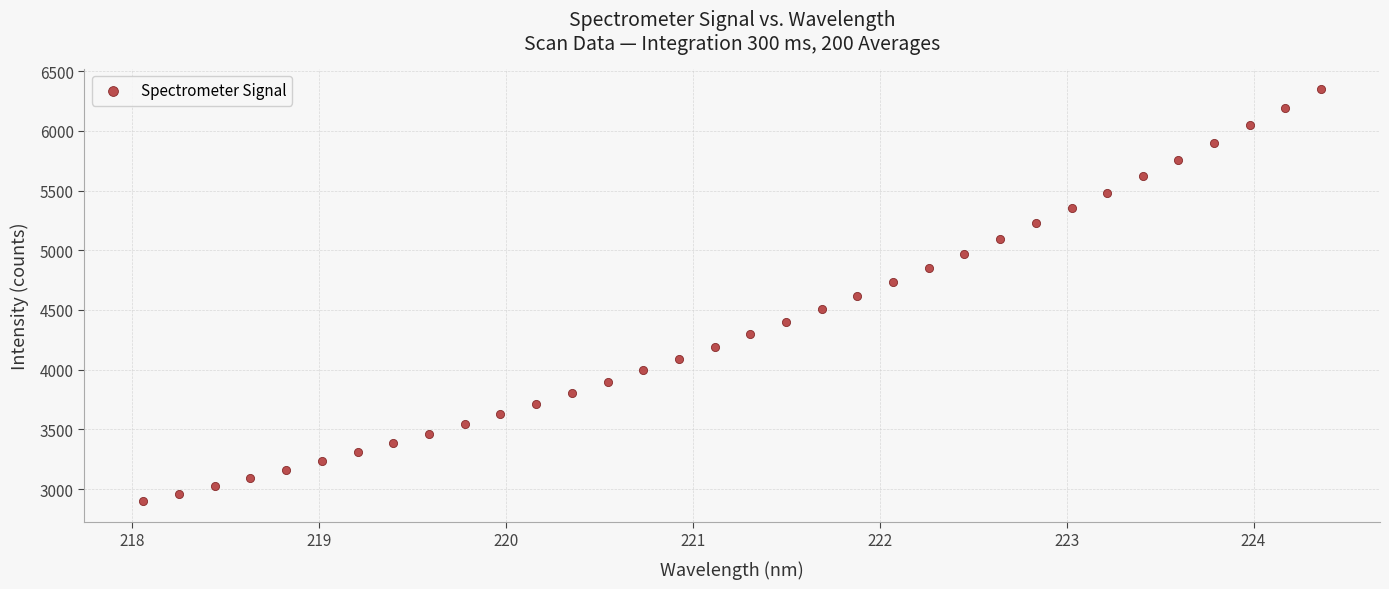

What is the range of X values (max minus min)?

6.3